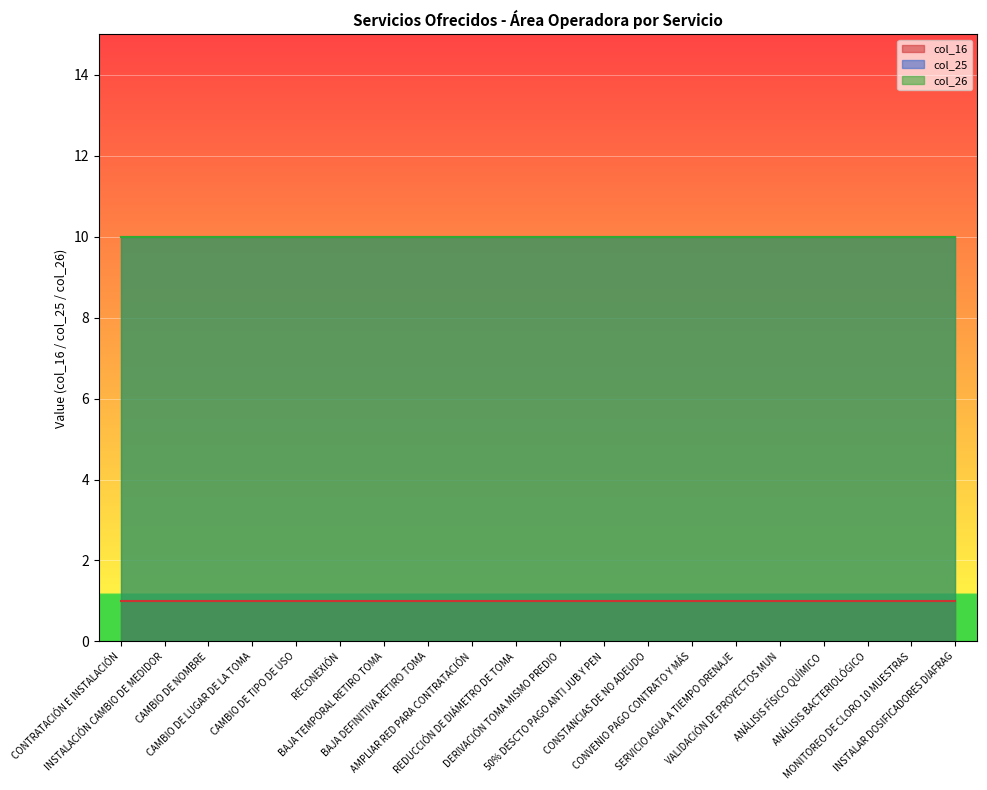

True or false: col_16 and col_26 cross at least once.

False